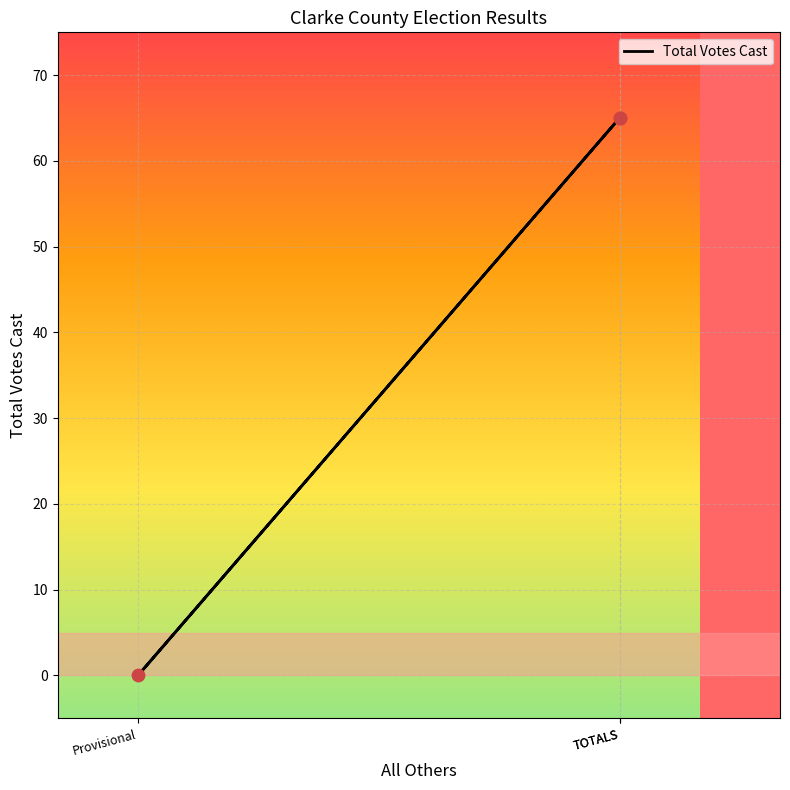

Which has a higher value, Provisional or TOTALS?

TOTALS